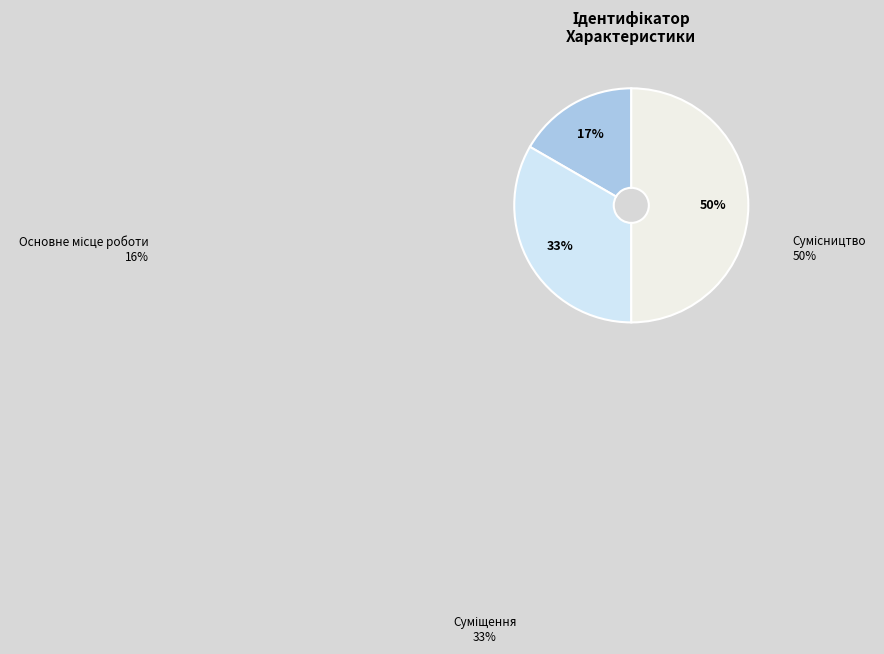

To the nearest percent, what is the average slice percentage?

33%